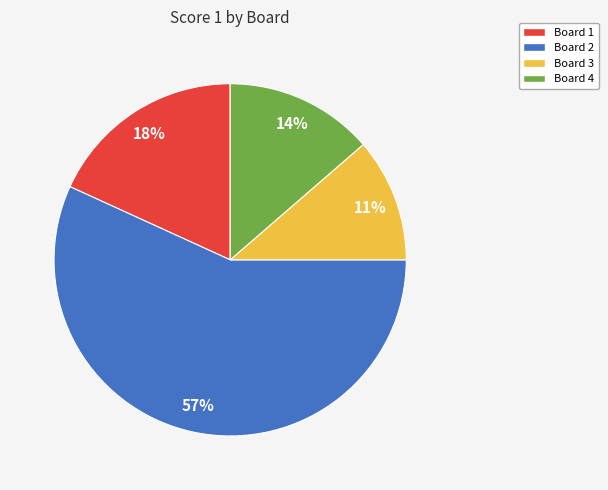

Which category has the biggest portion of the pie?

Board 2